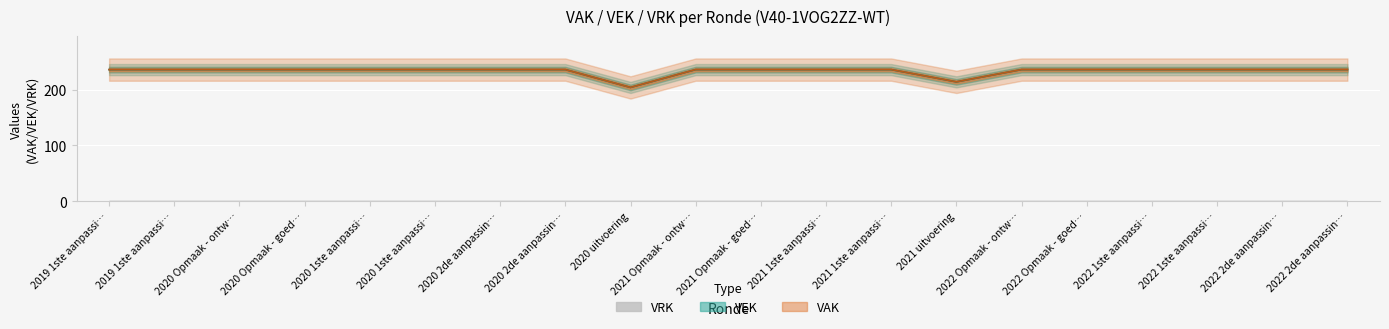

What is the value of the VEK point at the 2nd from the left?

236